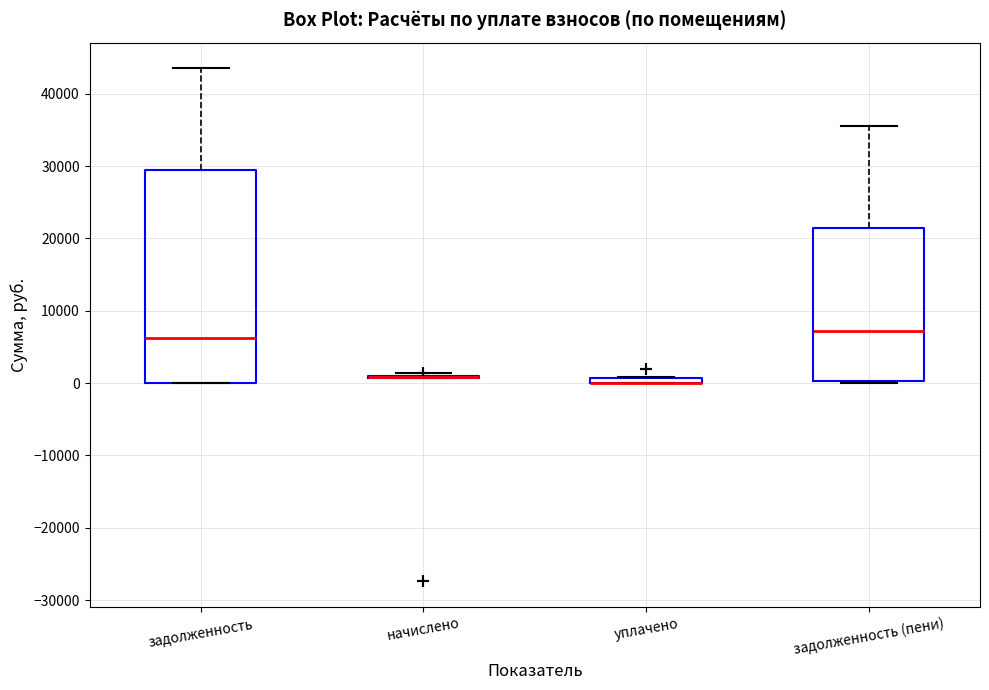

Where is the upper edge of the box for уплачено on the y-axis? The values are not printed on the chart, so give them approximately, as read against the axis.

1000